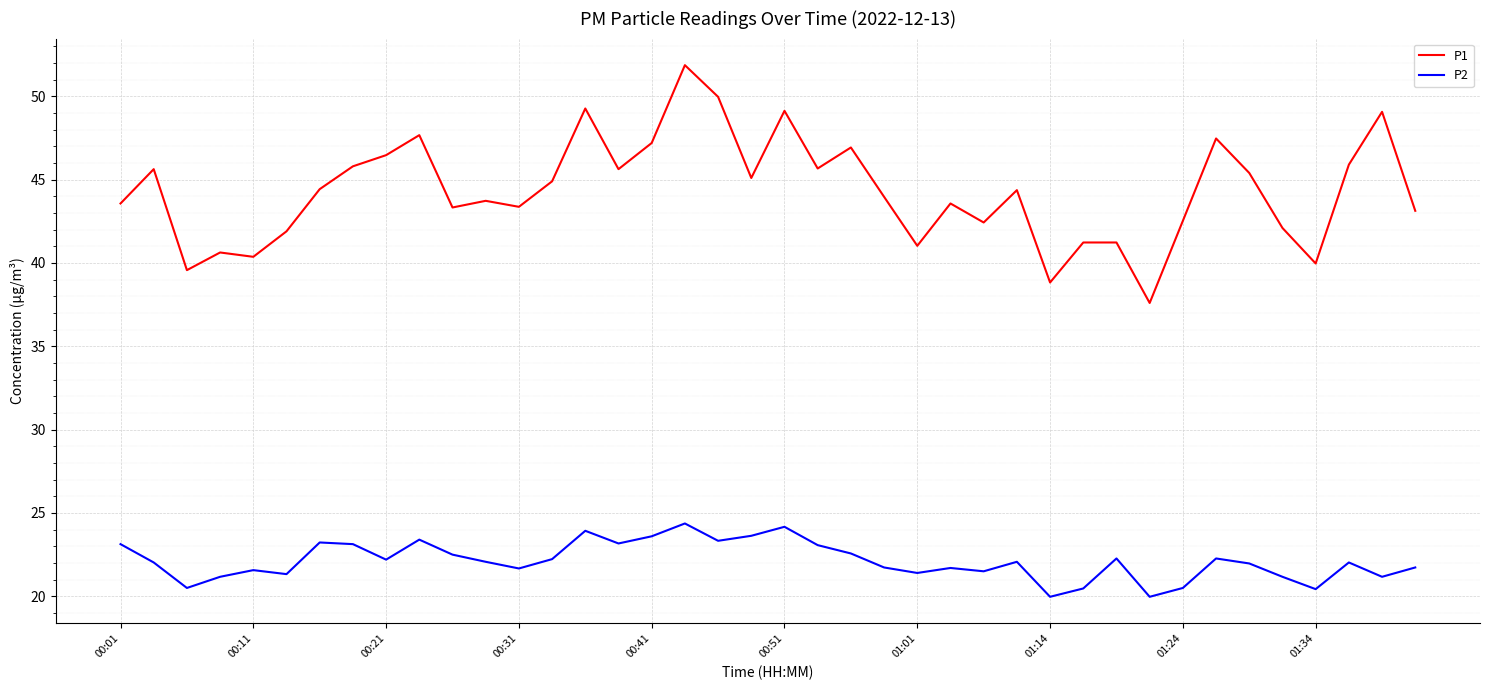

At how many categories does at least one series exceed 32?

40